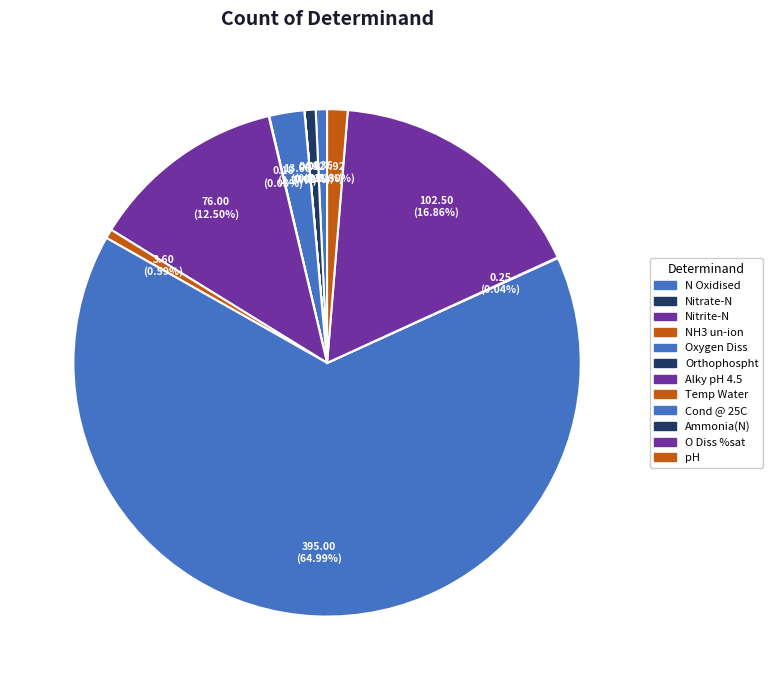

To the nearest percent, what is the difference between the largest and smallest slice percentages?

65%